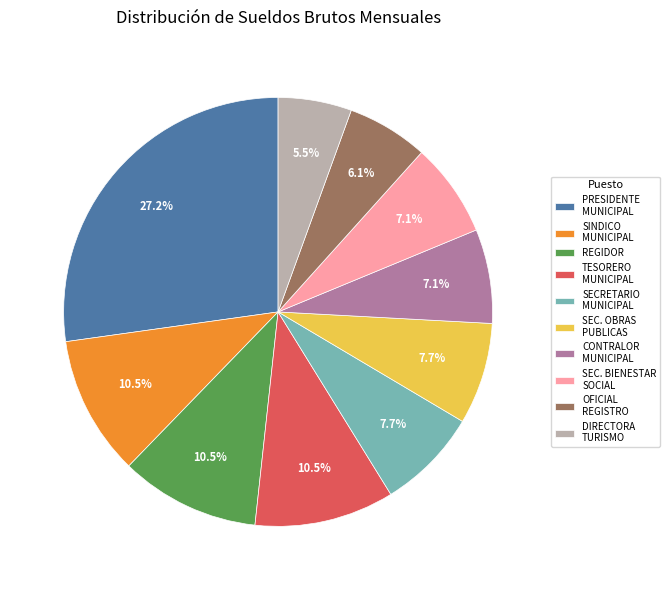

How many segments does this pie chart have?

10